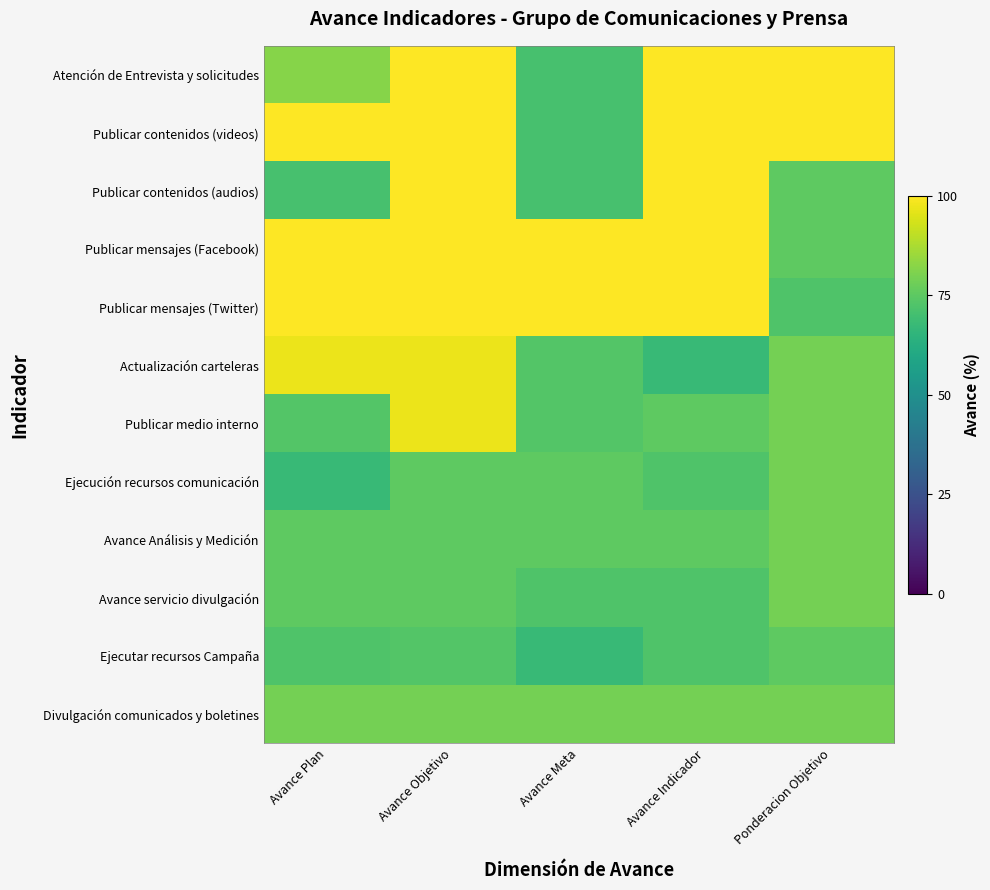

How many series are shown in this chart?

12